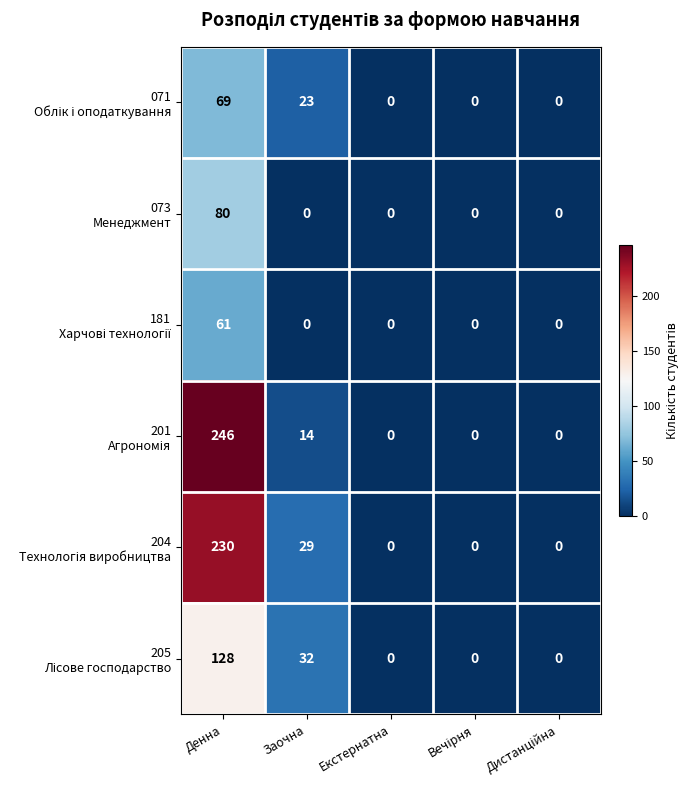

At which category is the sum across all series the highest?

Денна